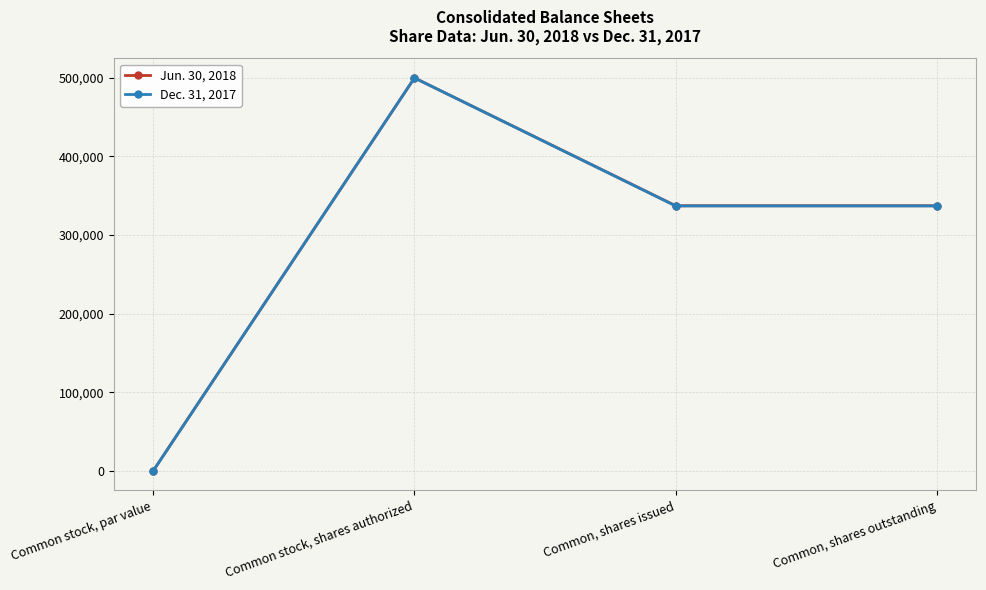

What is the label of the 4th point from the right?

Common stock, par value